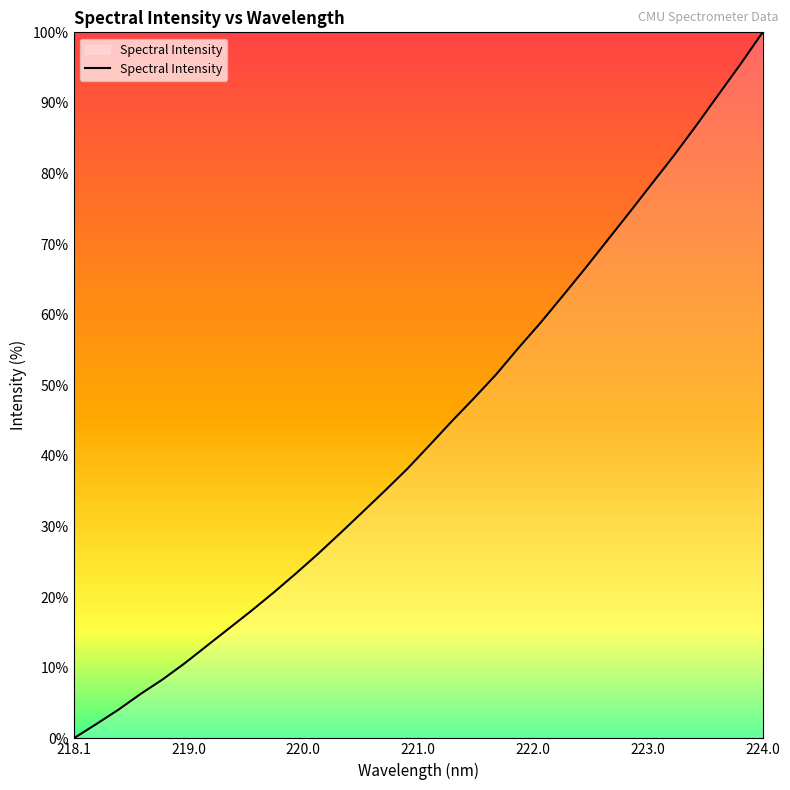

What is the greatest value displayed?

100.0